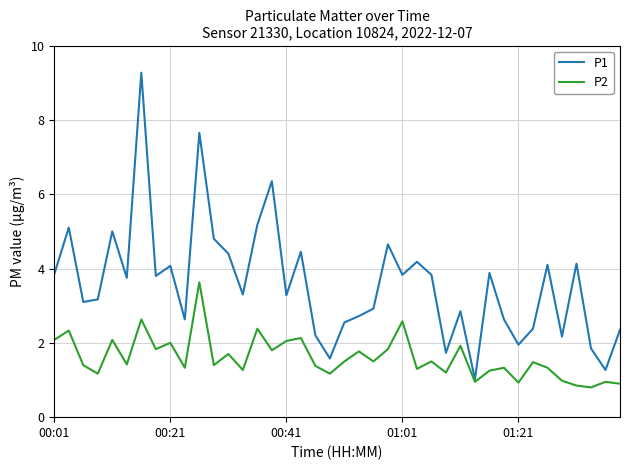

Which series has the largest range (max minus min)?

P1